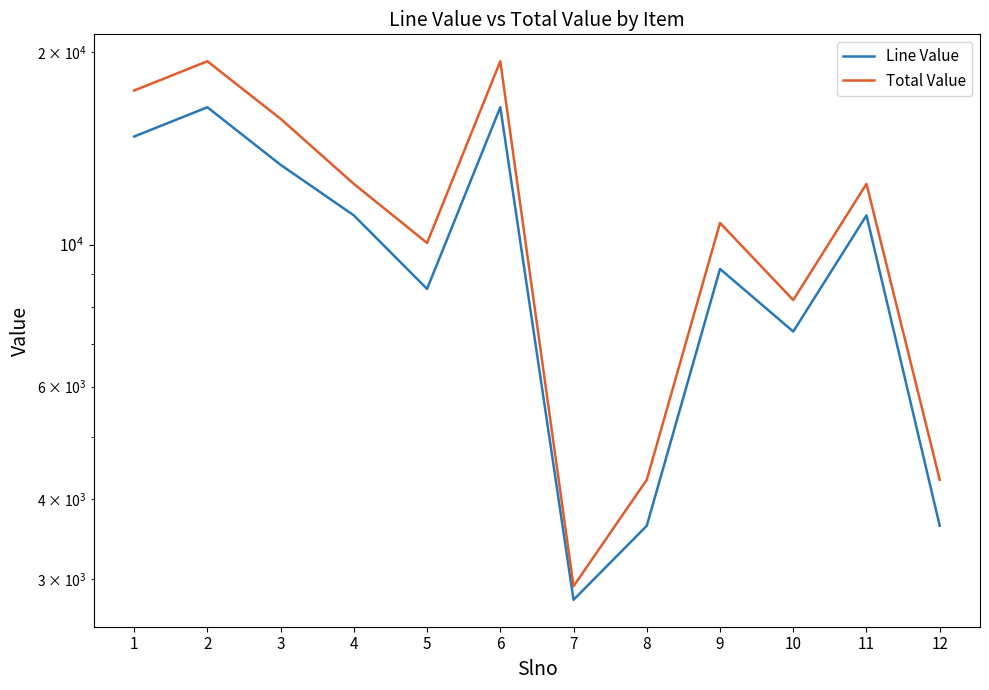

Rank the series by their maximum value, from lowest to highest.

Line Value, Total Value